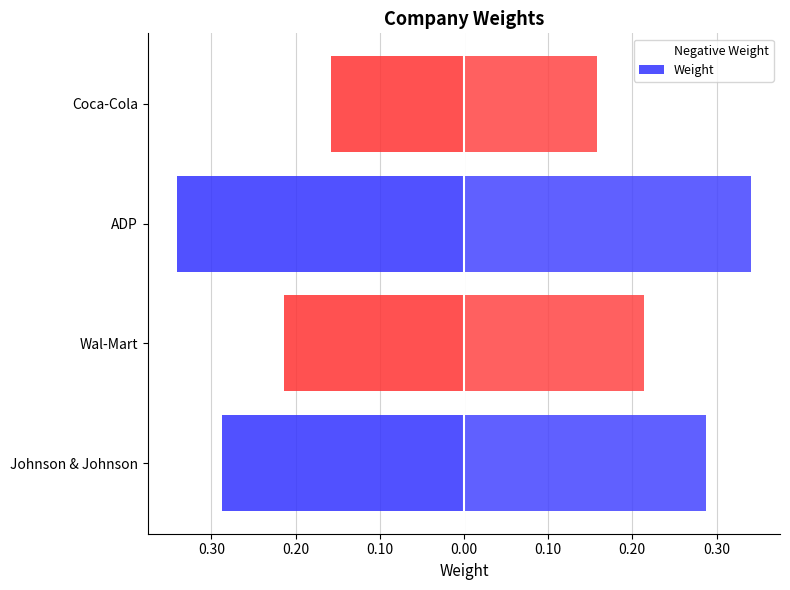

What is the value of the Weight bar at the 4th from the left?

0.2